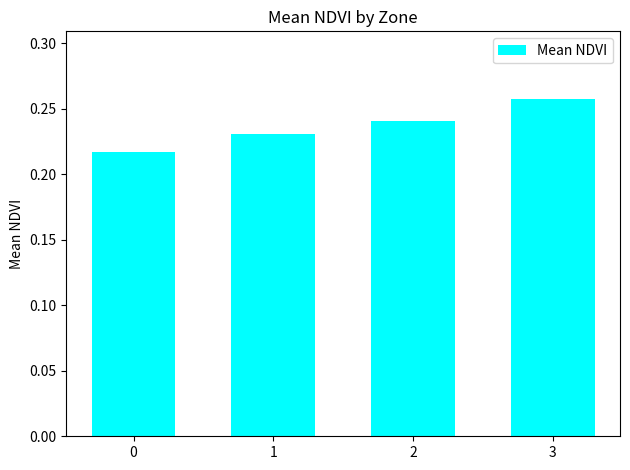

True or false: the data shows 0.4 at 2.

False